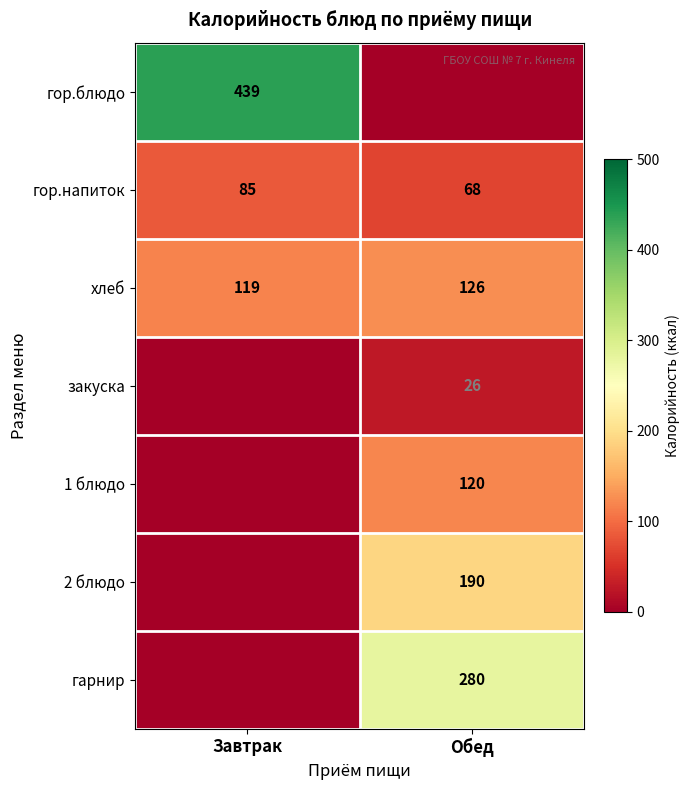

The value of хлеб at Обед is 126. True or false?

True